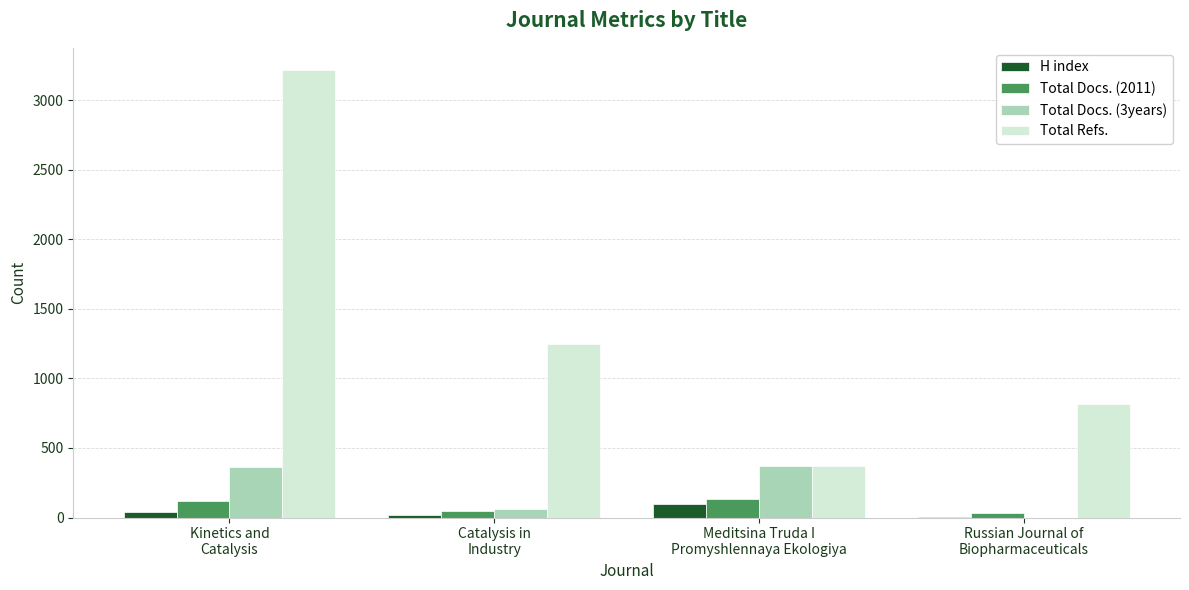

What is the maximum value for Total Docs. (2011)?

130